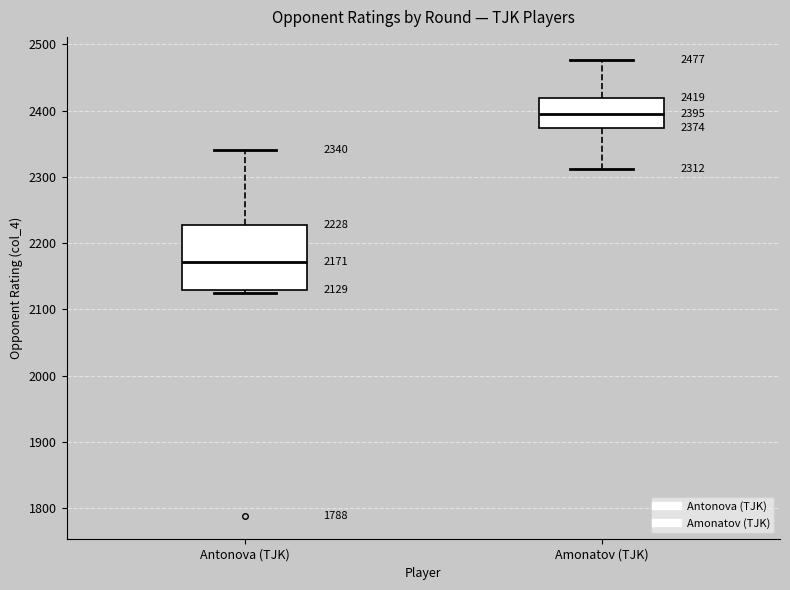

Which box's median line is the highest?

Amonatov (TJK)